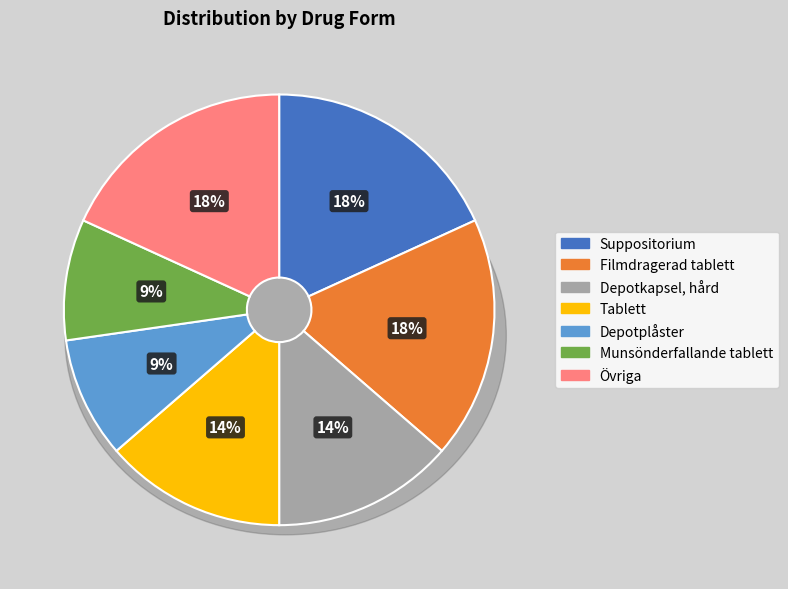

Is there a majority slice in this chart?

No